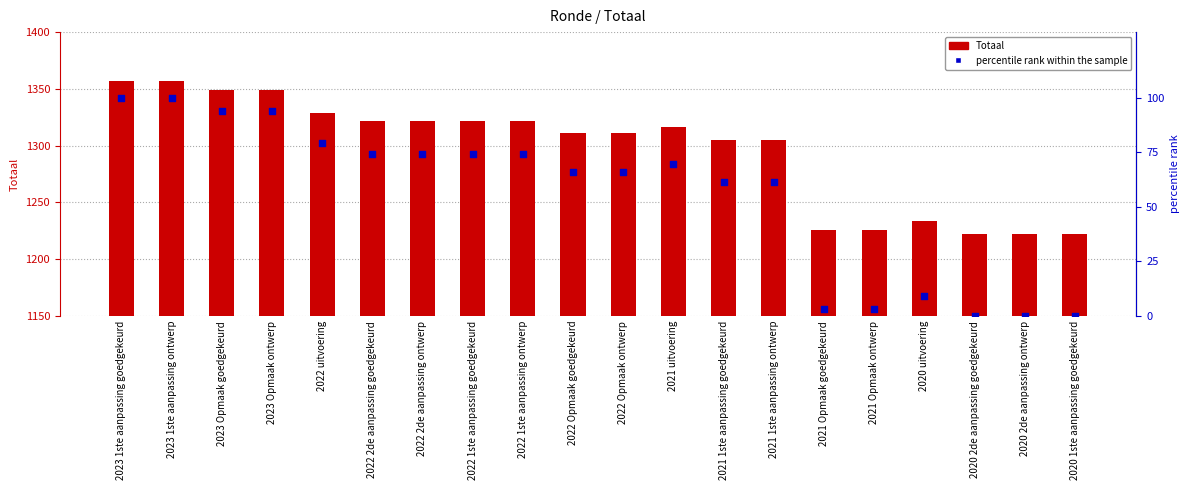

Which series reaches the minimum Y coordinate?

percentile rank within the sample